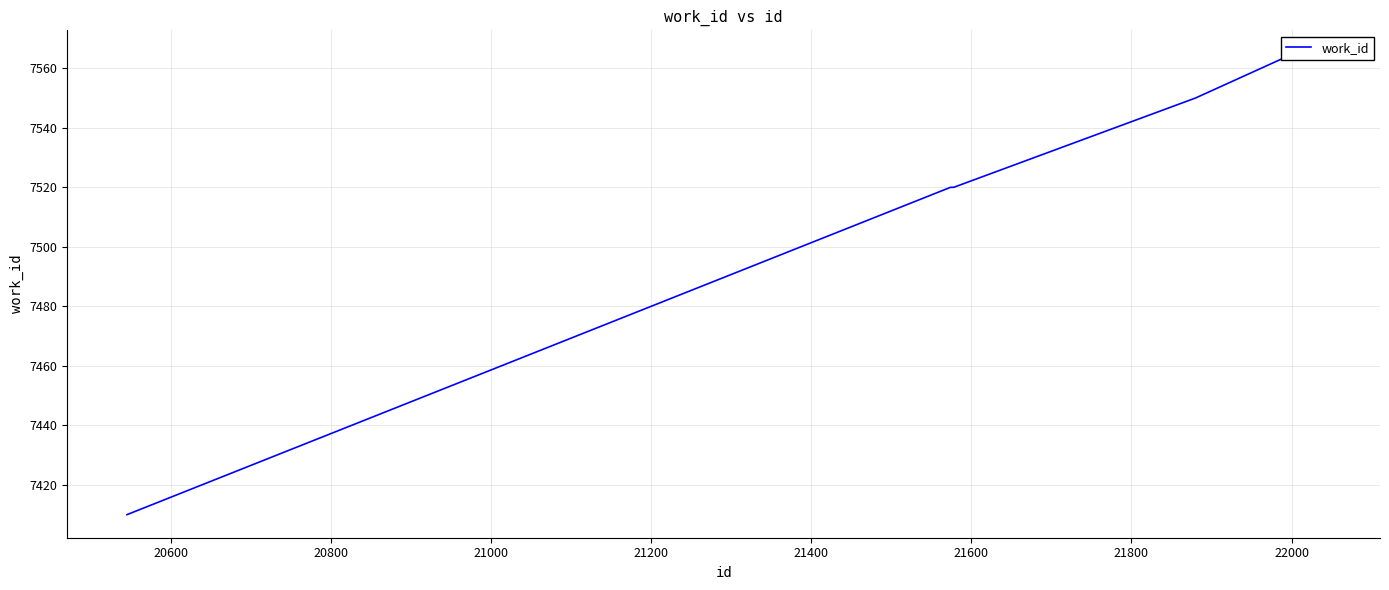

What is the difference between the second highest and minimum values?

155